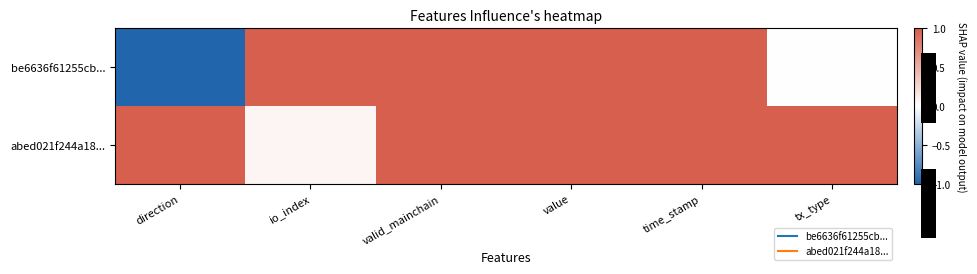

At which label does abed021f244a18... reach its peak?

direction